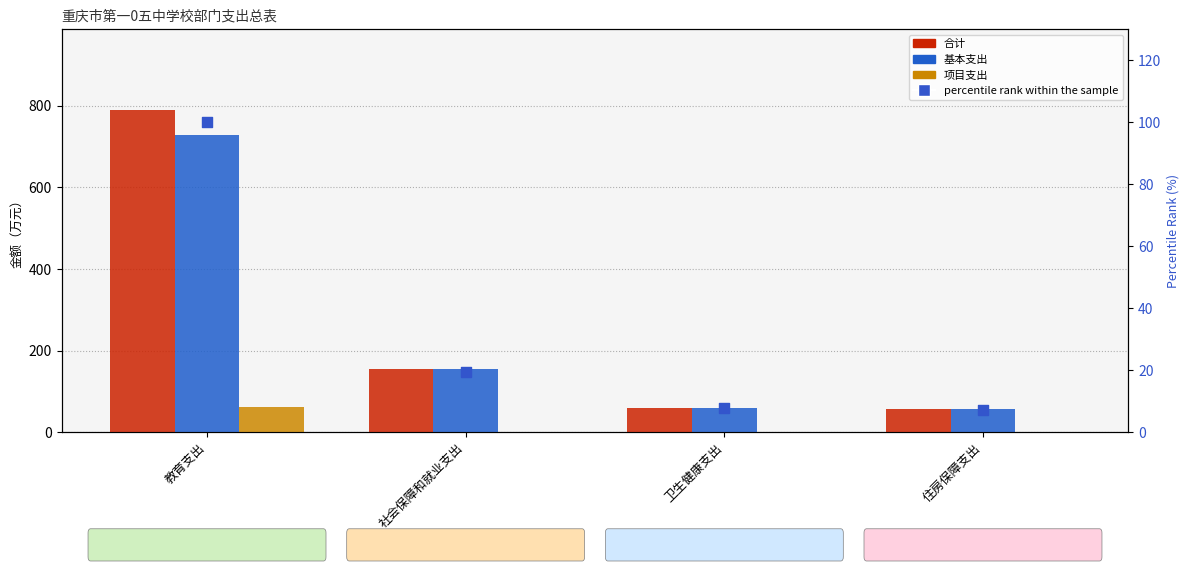

What are all the series names shown in the legend?

合计, 基本支出, 项目支出, percentile rank within the sample